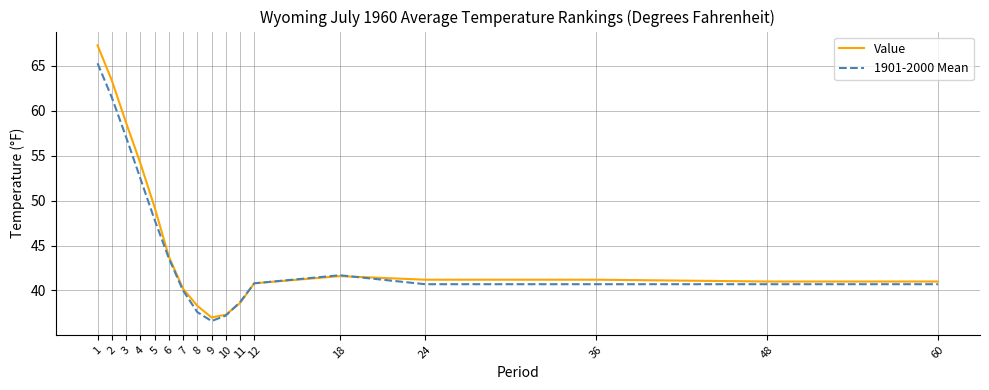

Is it true that Value equals 70.0 at 48?

False